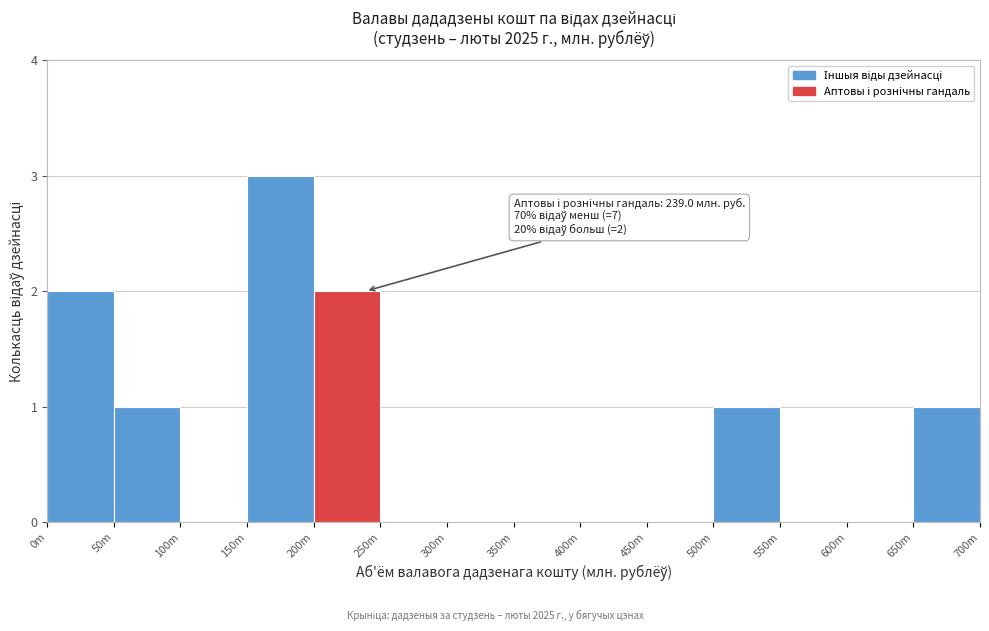

Reading right to left, list all the values displayed in this chart.

650m=1	600m=0	550m=0	500m=1	450m=0	400m=0	350m=0	300m=0	250m=0	200m=2	150m=3	100m=0	50m=1	0m=2